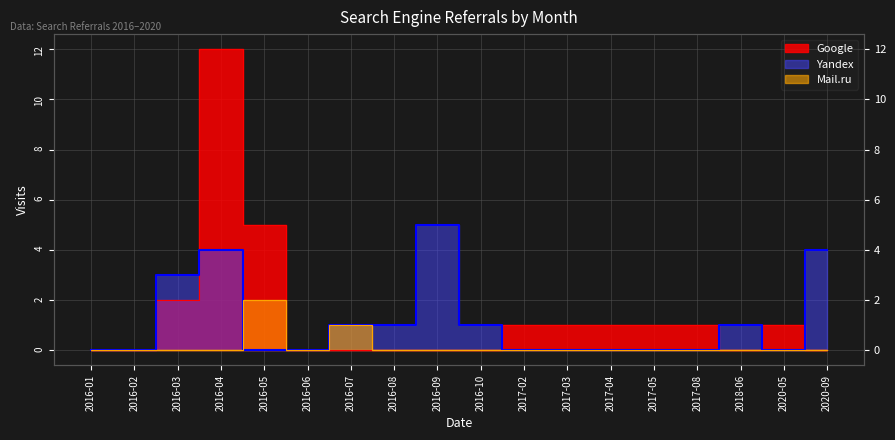

Does the chart have visible grid lines?

Yes